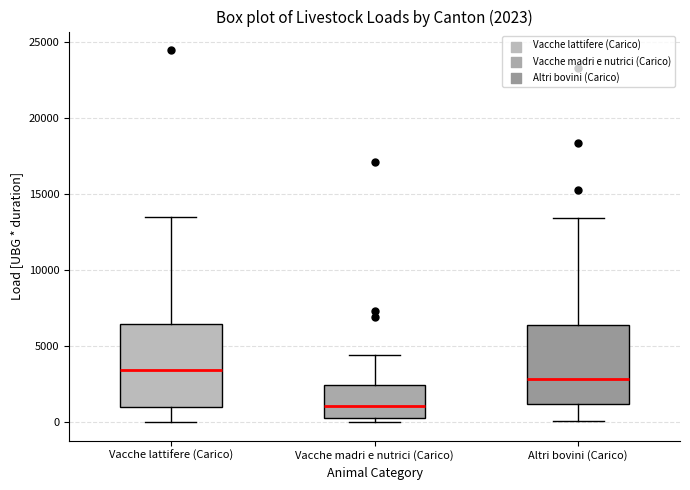

Which box's median line is the lowest?

Vacche madri e nutrici (Carico)